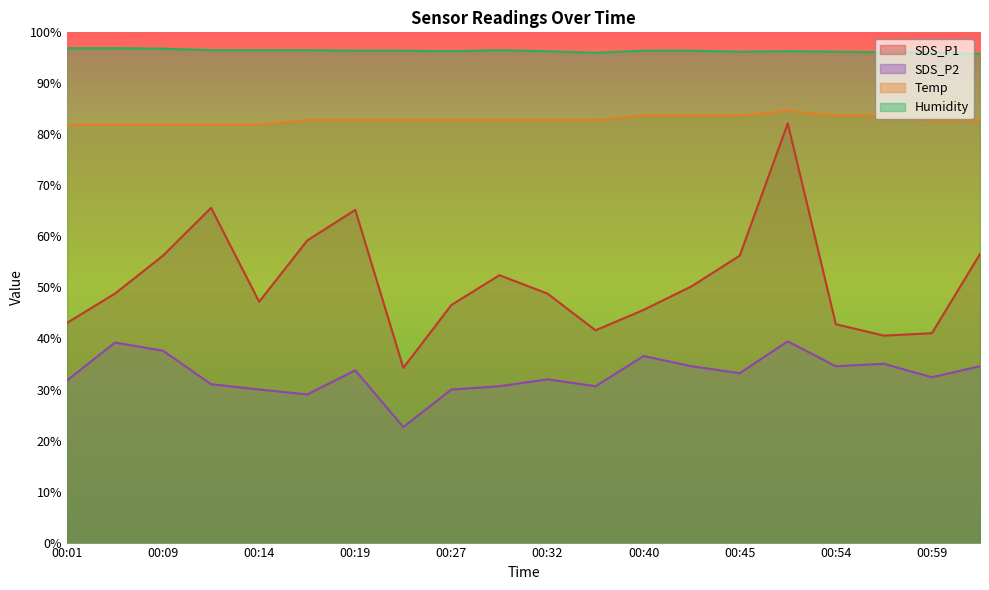

How many series are shown in this chart?

4